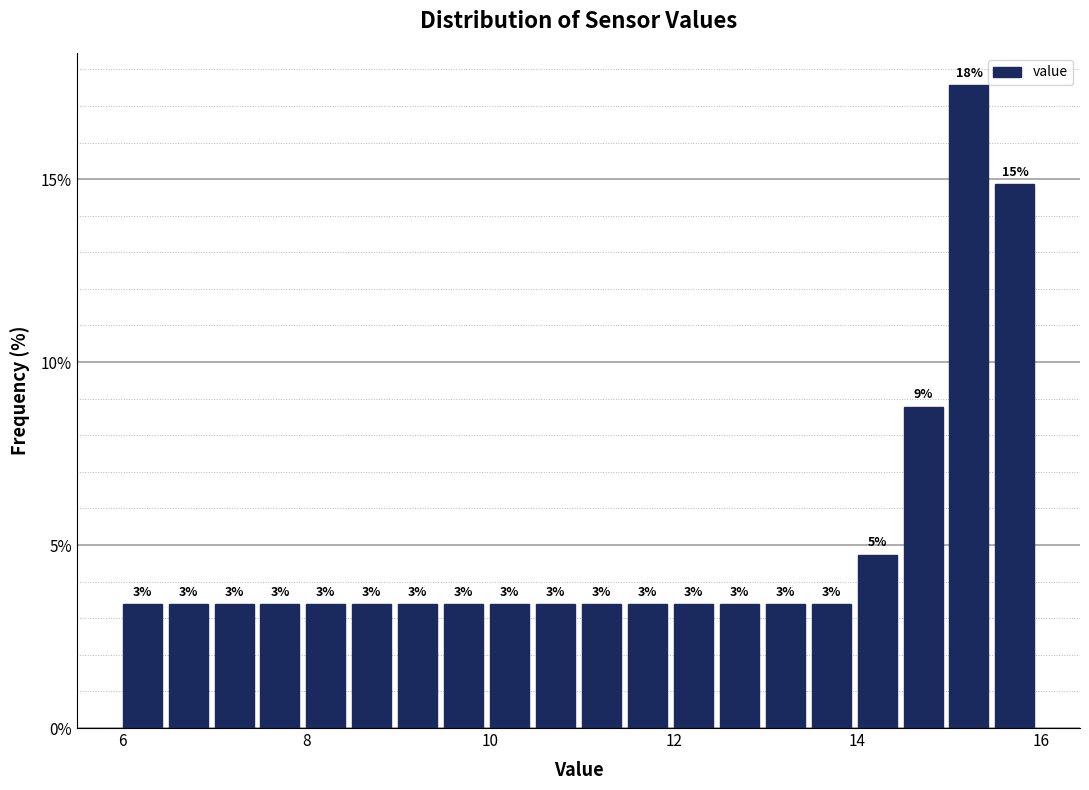

Around what value on the x-axis is the tallest bar? Give the approximate position of its centre, as read against the axis.

15.2